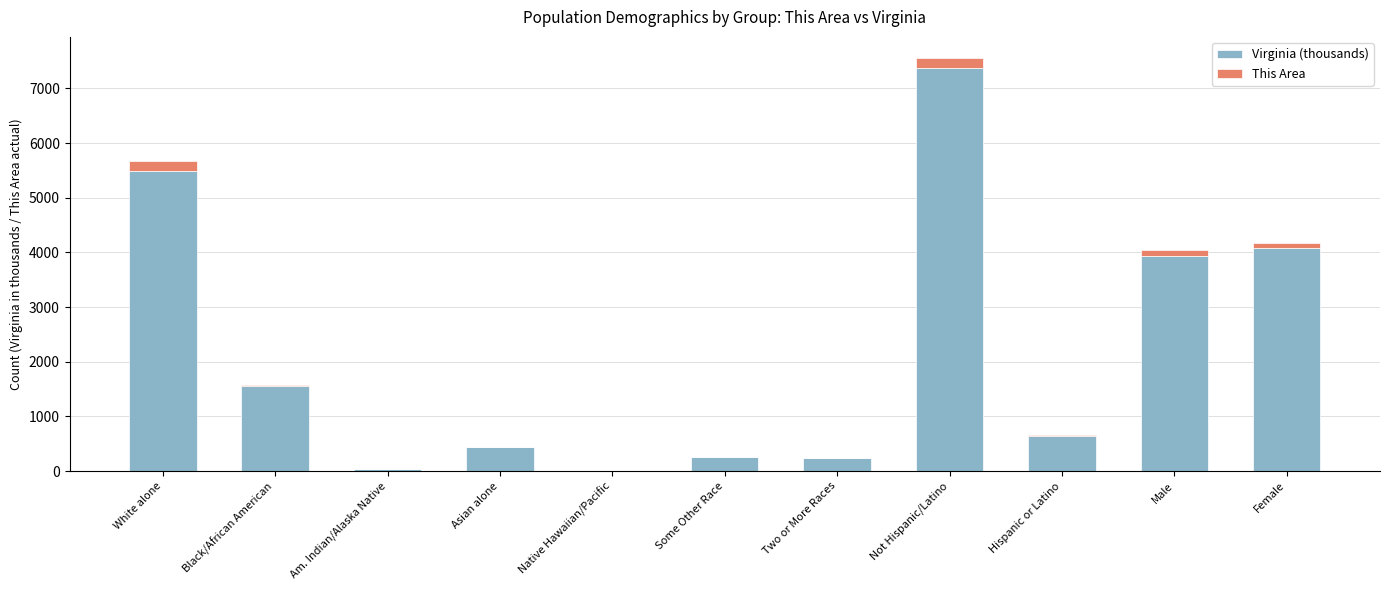

What value does the Virginia (thousands) series have at White alone?

5486.9